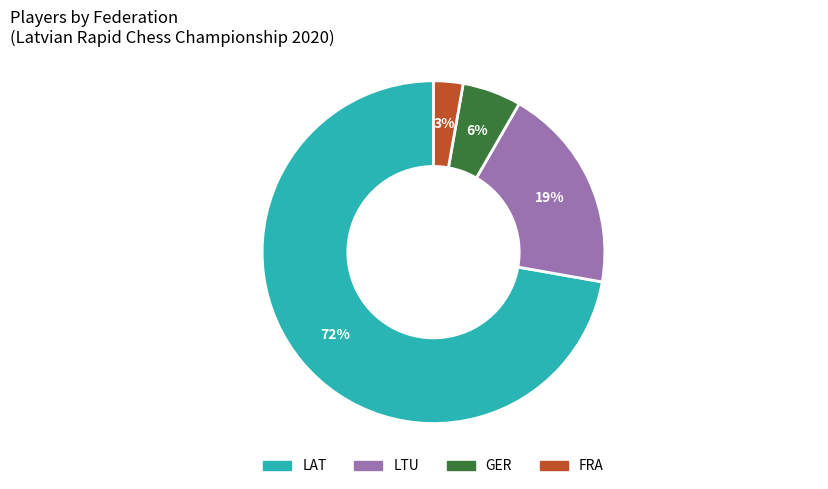

Does any single category account for the majority?

Yes